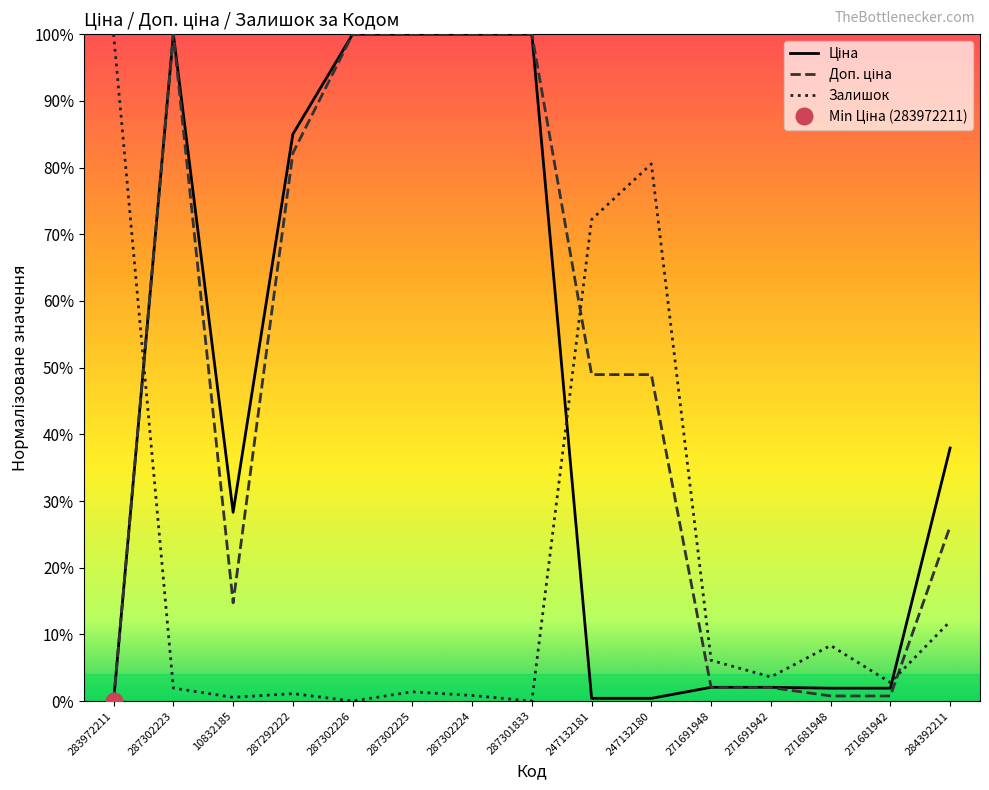

Where is the first local minimum for Доп. ціна?

10832185